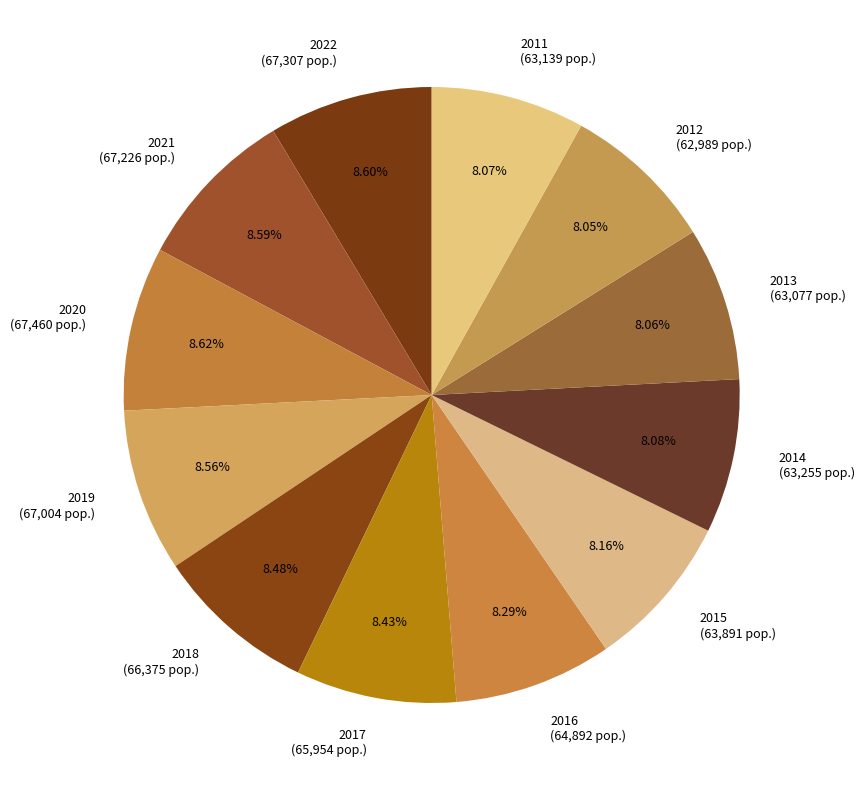

The 2018 slice represents 8% of the pie. True or false?

True